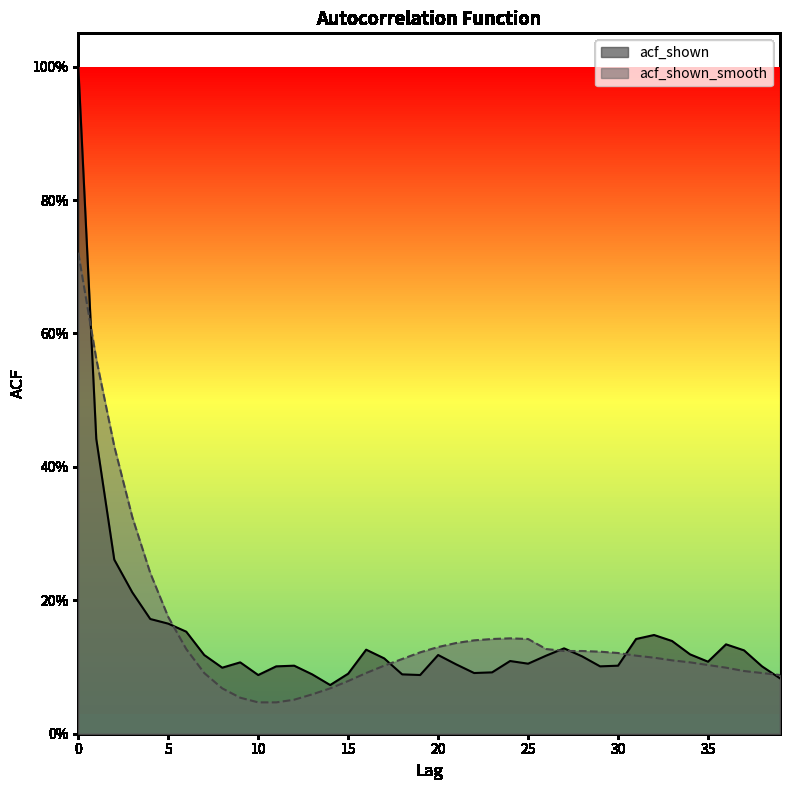

True or false: acf_shown and acf_shown_smooth intersect in this chart.

True